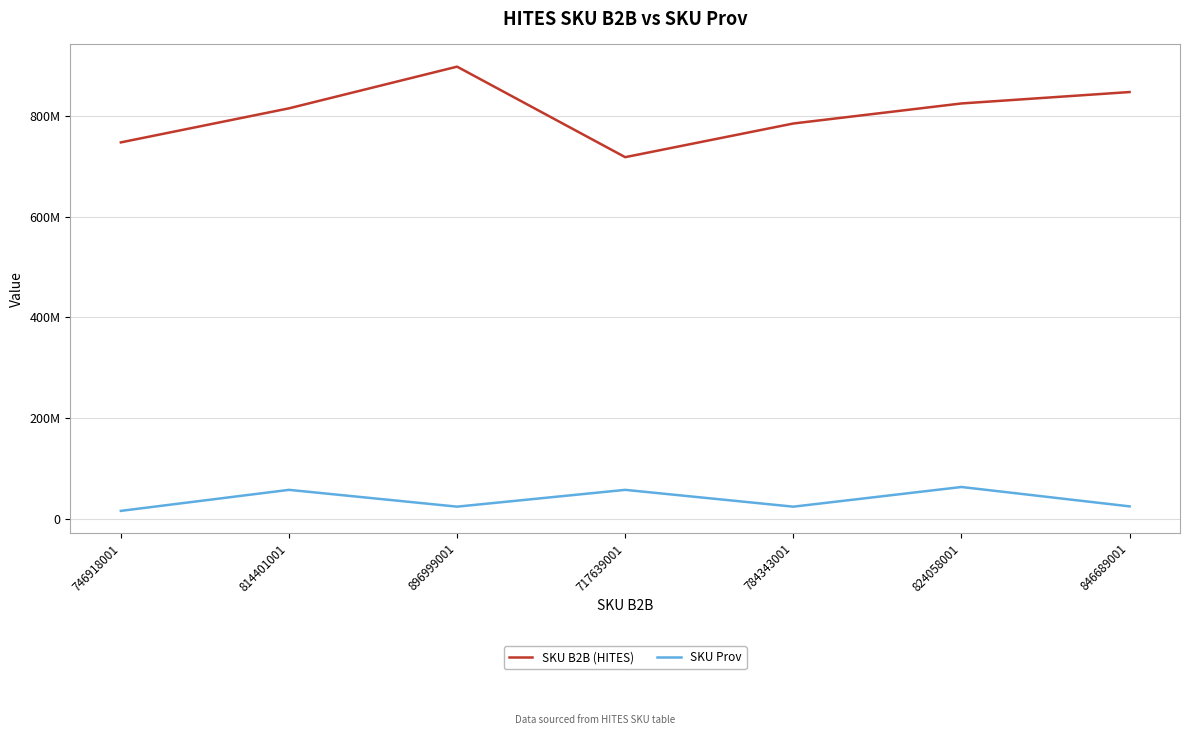

Does the chart display data point markers on the line(s)?

No